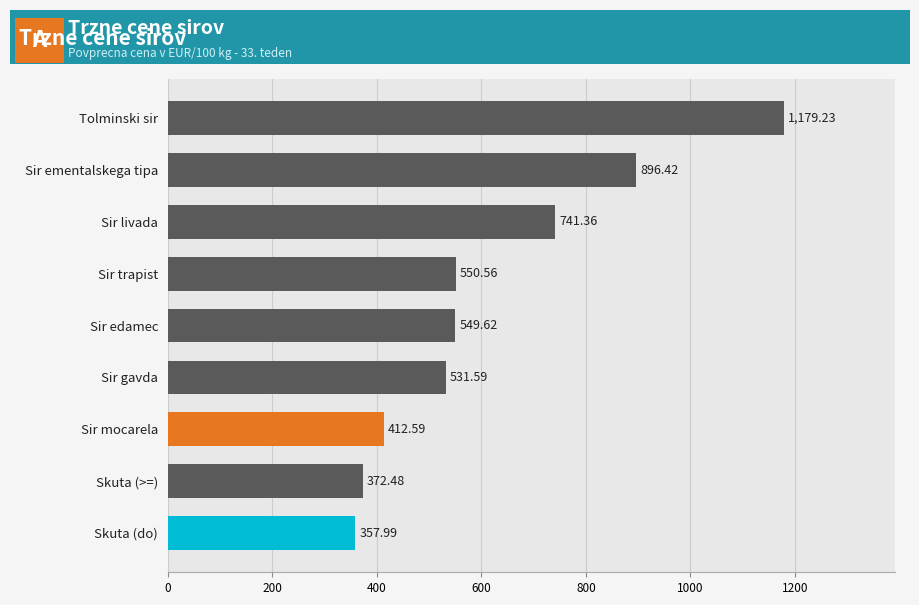

How many categories are shown in the chart?

9